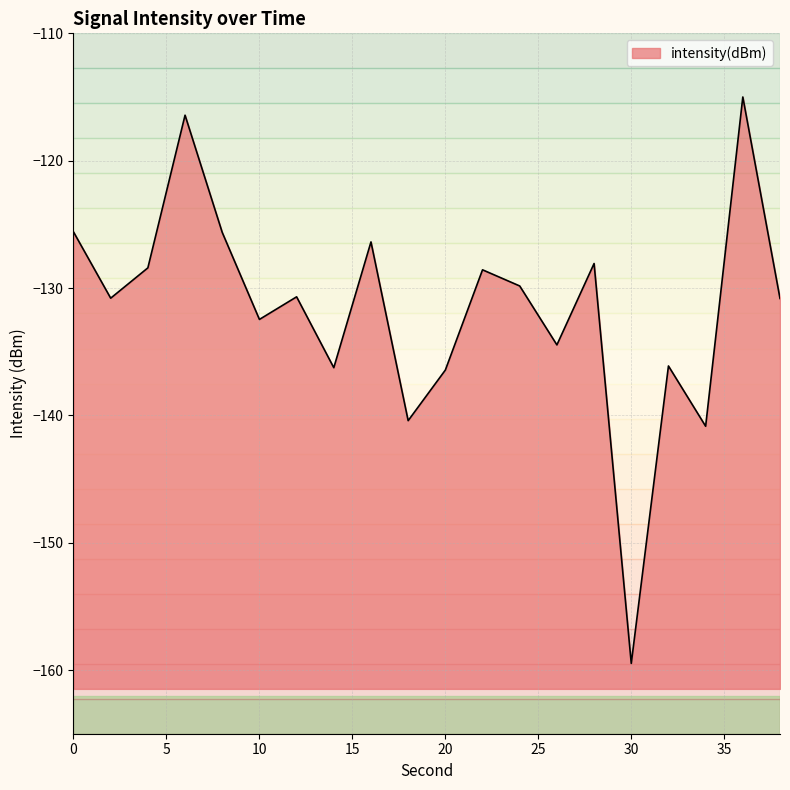

How many lines are shown in the chart?

1